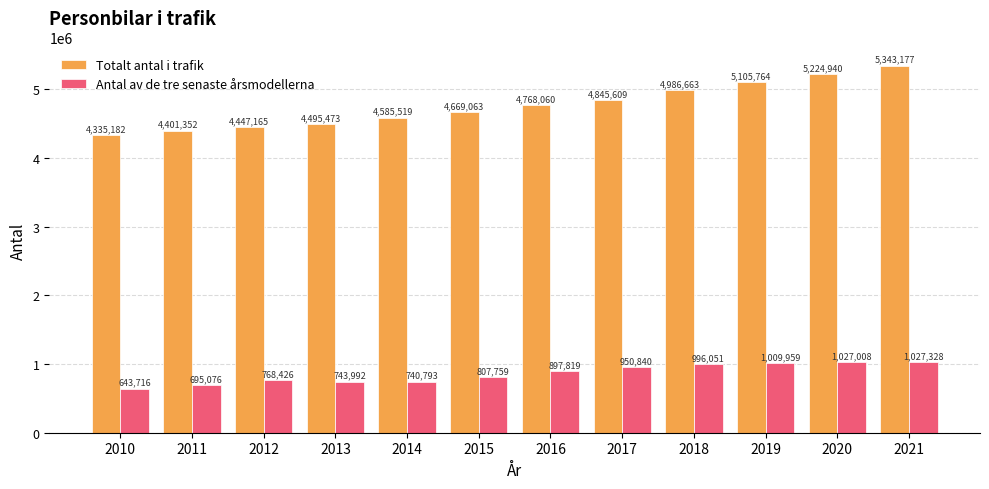

What is the approximate value of Antal av de tre senaste årsmodellerna at 2019?

1009959